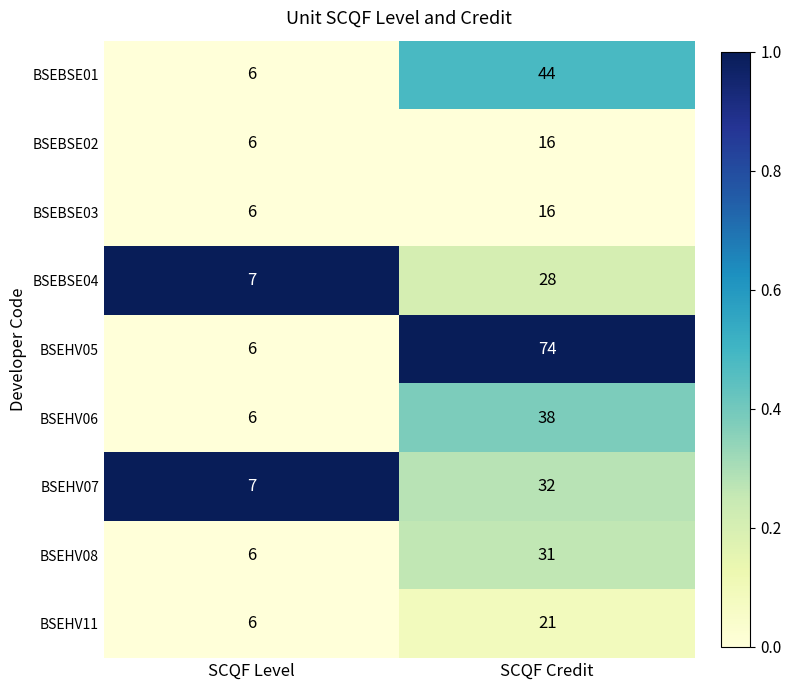

Reading left to right, transcribe all the data shown in this chart.

BSEBSE01: 6	44
BSEBSE02: 6	16
BSEBSE03: 6	16
BSEBSE04: 7	28
BSEHV05: 6	74
BSEHV06: 6	38
BSEHV07: 7	32
BSEHV08: 6	31
BSEHV11: 6	21